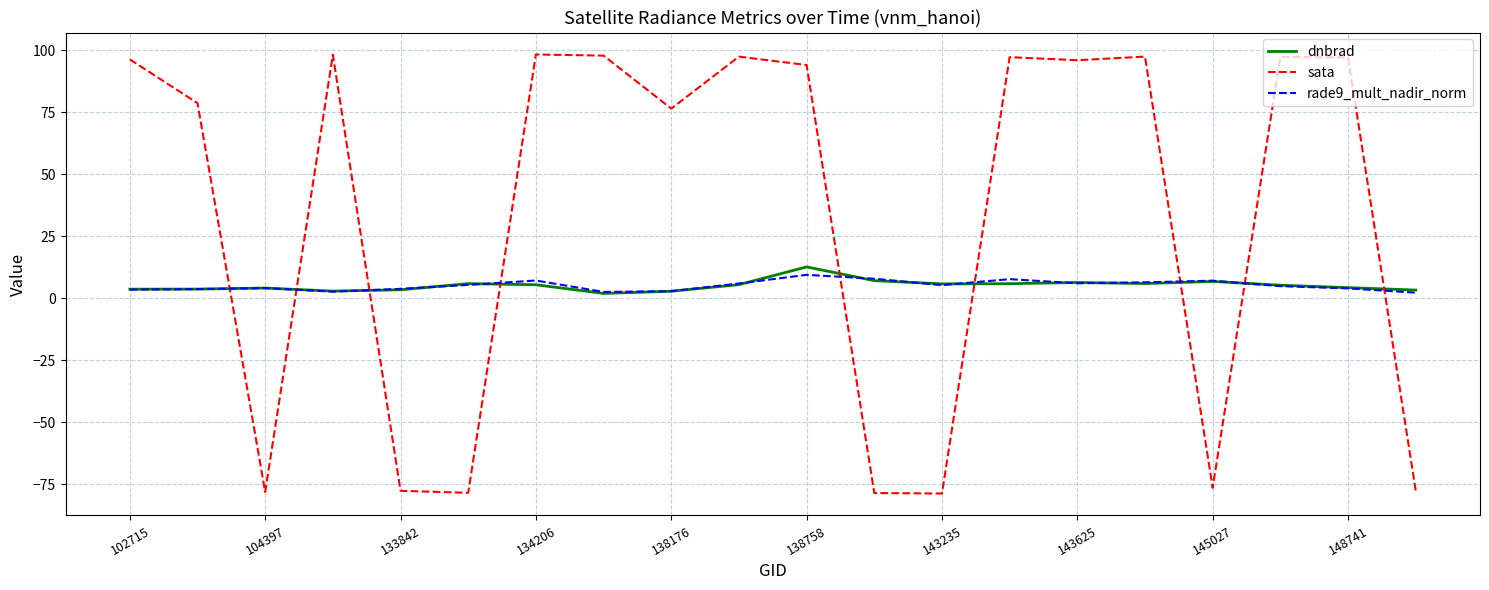

Which series has the largest total across all categories?

sata